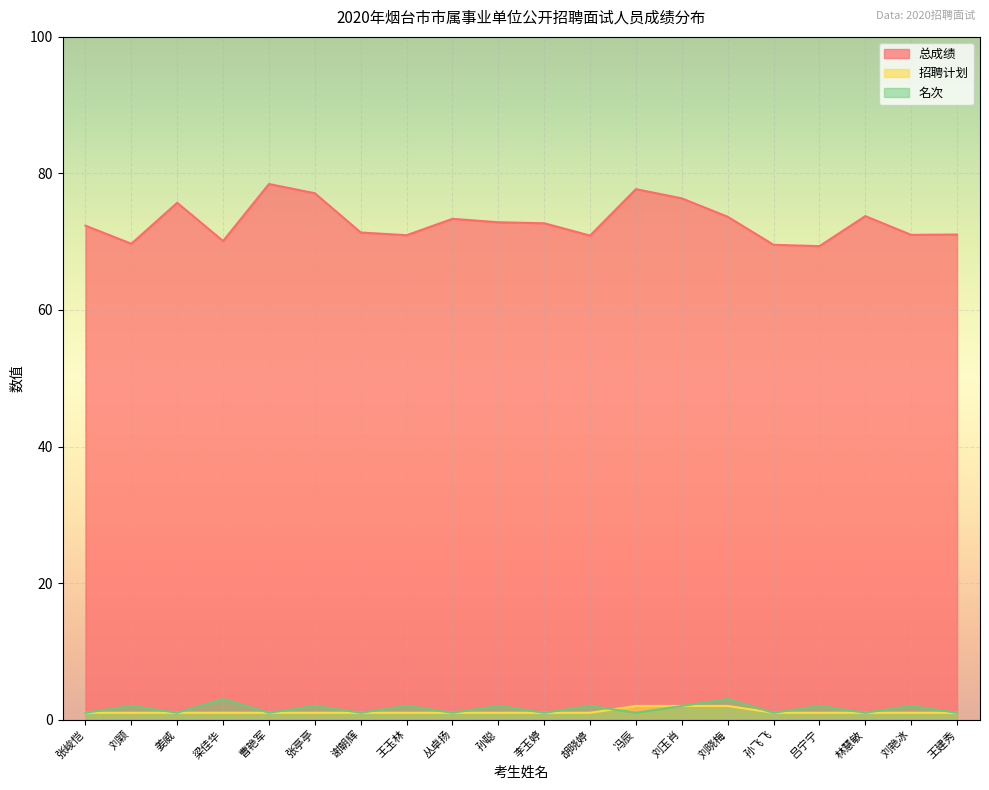

How many intersections are there between 招聘计划 and 名次?

1